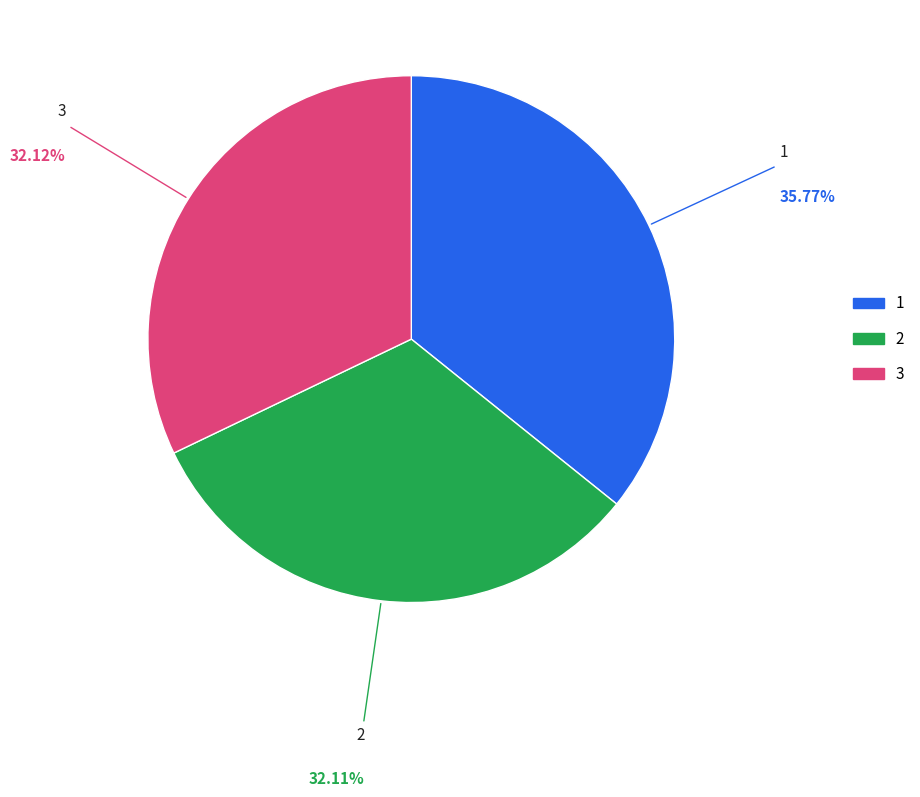

Is there a majority slice in this chart?

No